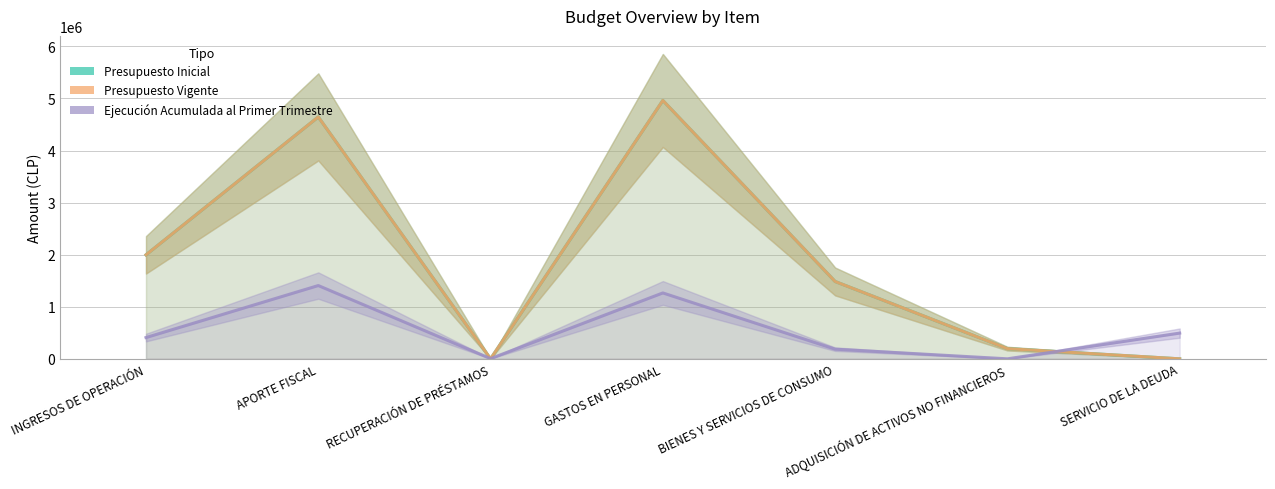

Rank the series by their maximum value, from lowest to highest.

Ejecución Acumulada al Primer Trimestre, Presupuesto Inicial, Presupuesto Vigente